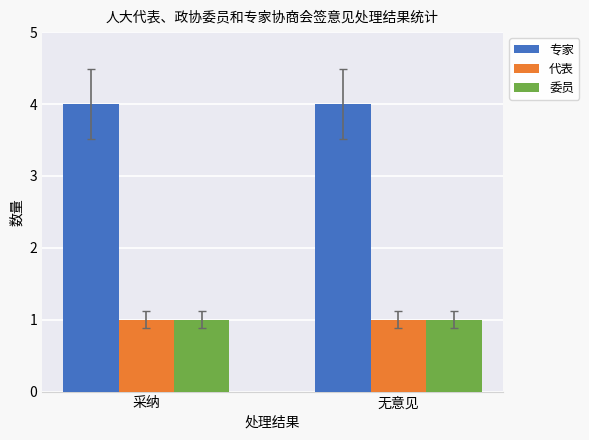

What value does the 专家 series have at 无意见?

4